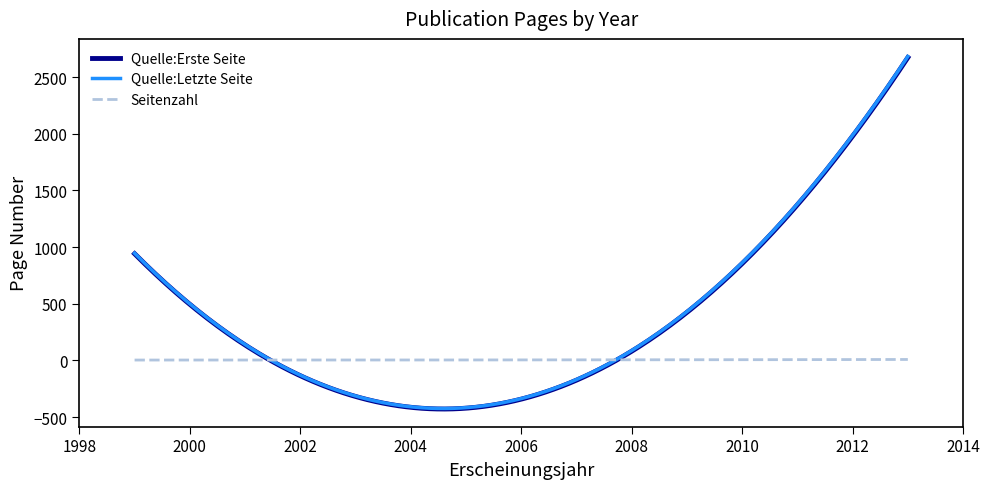

How many lines are shown in the chart?

3